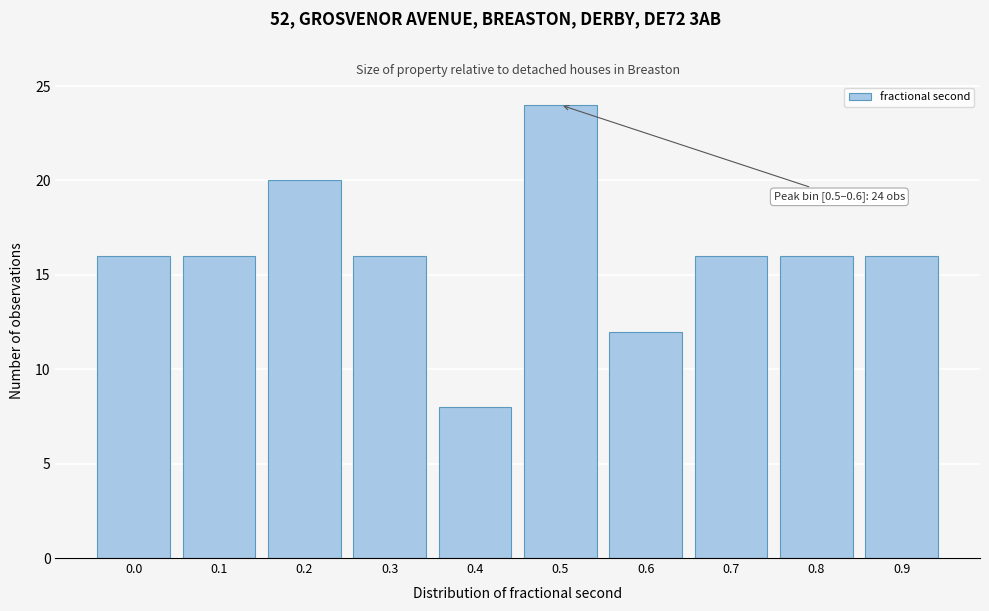

Reading left to right, transcribe all the data shown in this chart.

0.0=16	0.1=16	0.2=20	0.3=16	0.4=8	0.5=24	0.6=12	0.7=16	0.8=16	0.9=16